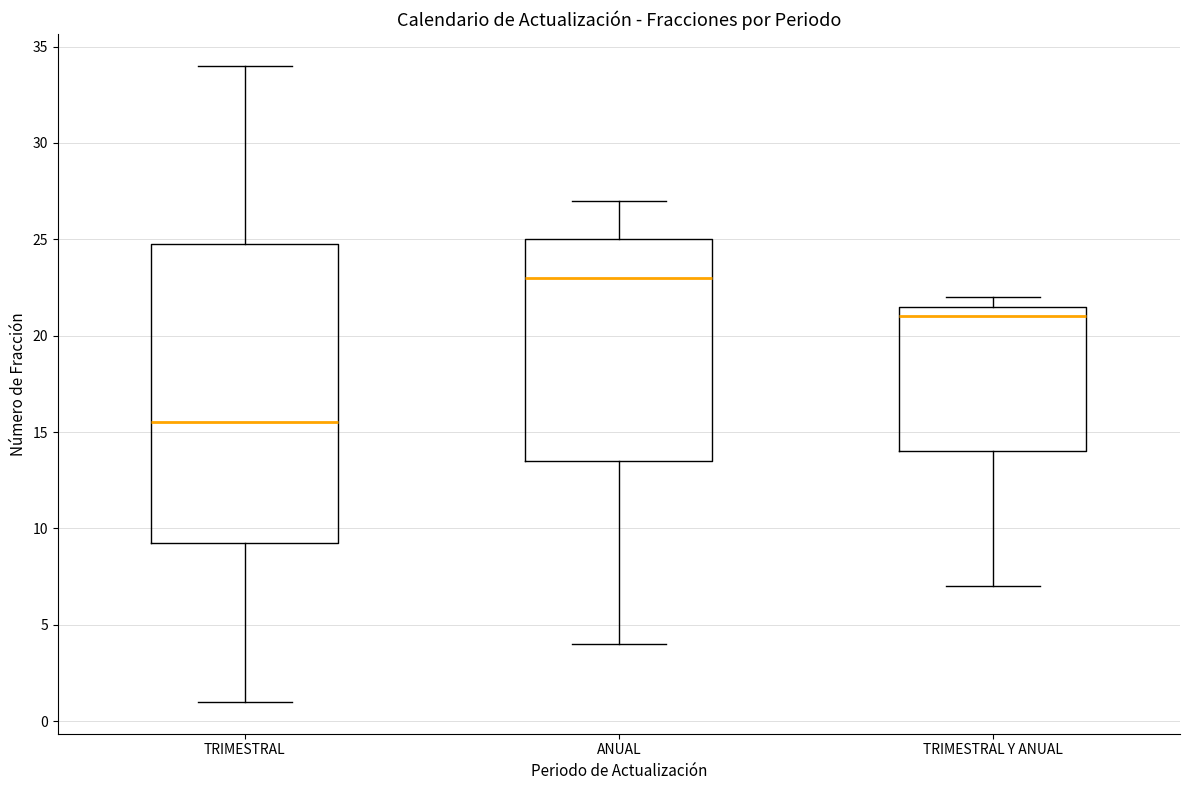

Where is the upper edge of the box for TRIMESTRAL on the y-axis? The values are not printed on the chart, so give them approximately, as read against the axis.

25.0